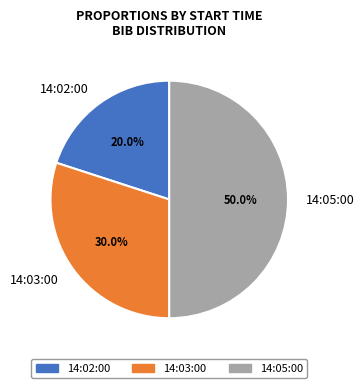

Is 14:02:00 the majority of the pie?

No